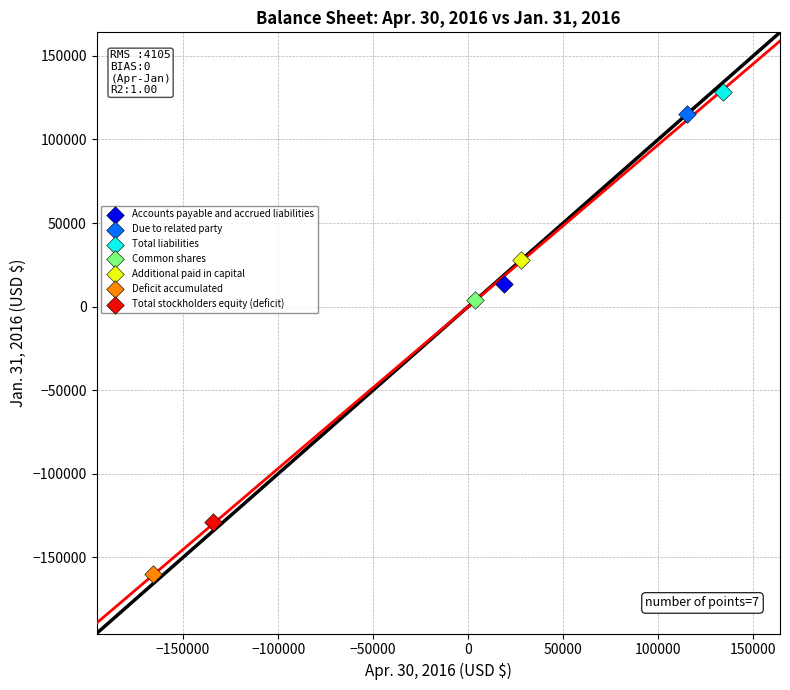

Which series reaches the minimum Y coordinate?

Deficit accumulated